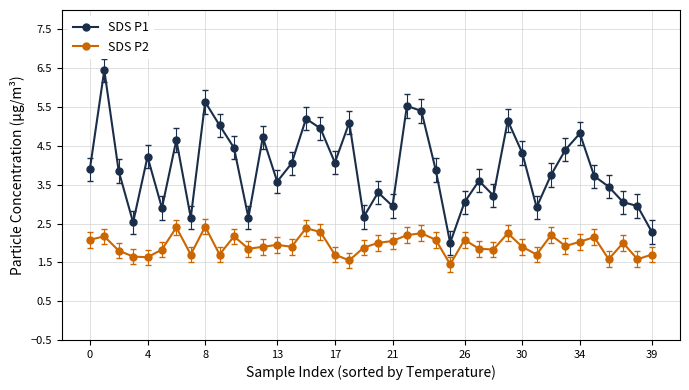

Which series has the widest spread of values?

SDS P1